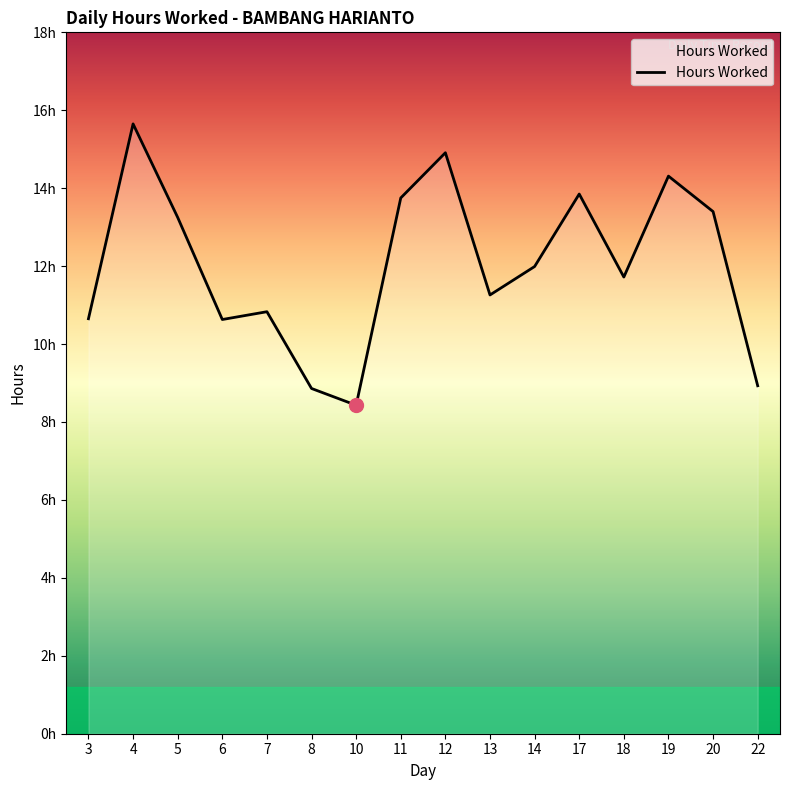

What is the average value?

12.0